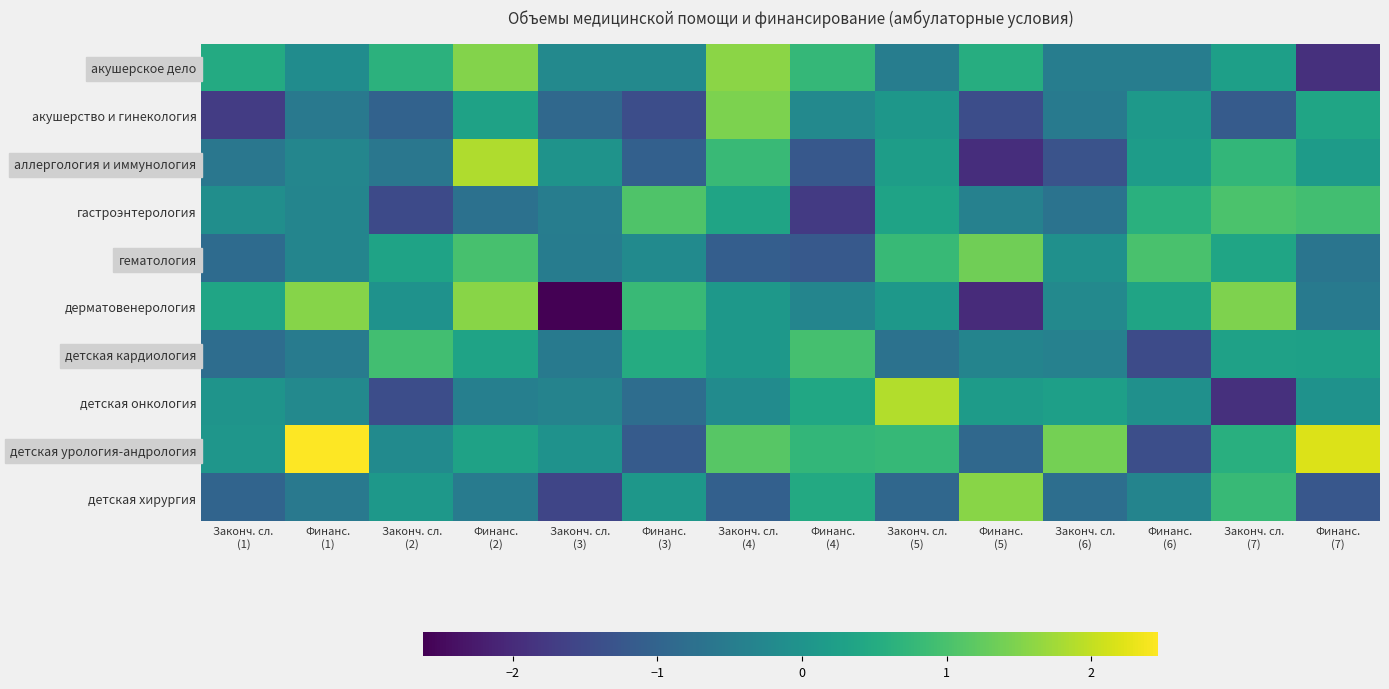

At how many categories does at least one series exceed 0?

13